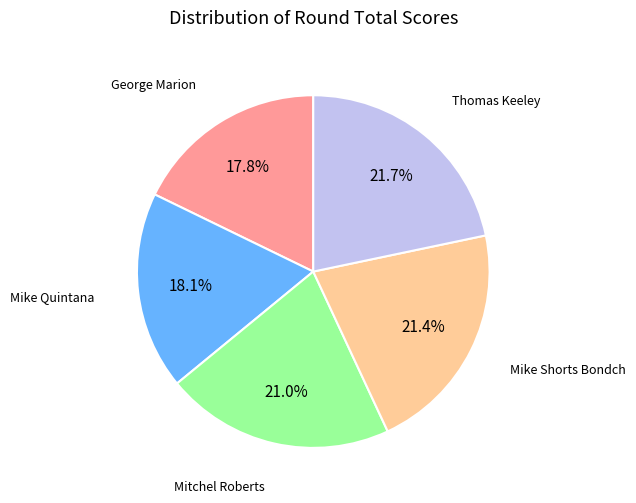

How many segments does this pie chart have?

5